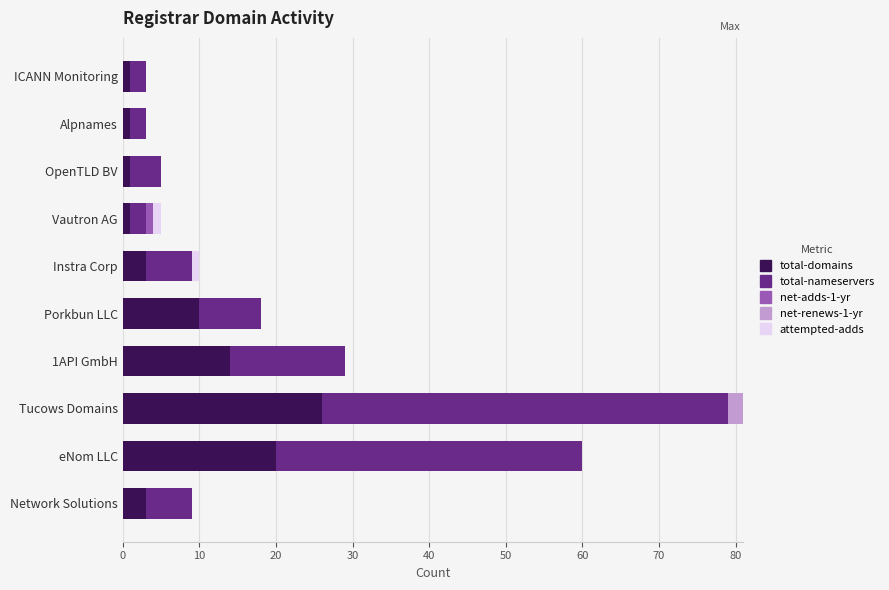

At which category is the sum across all series the highest?

Tucows Domains